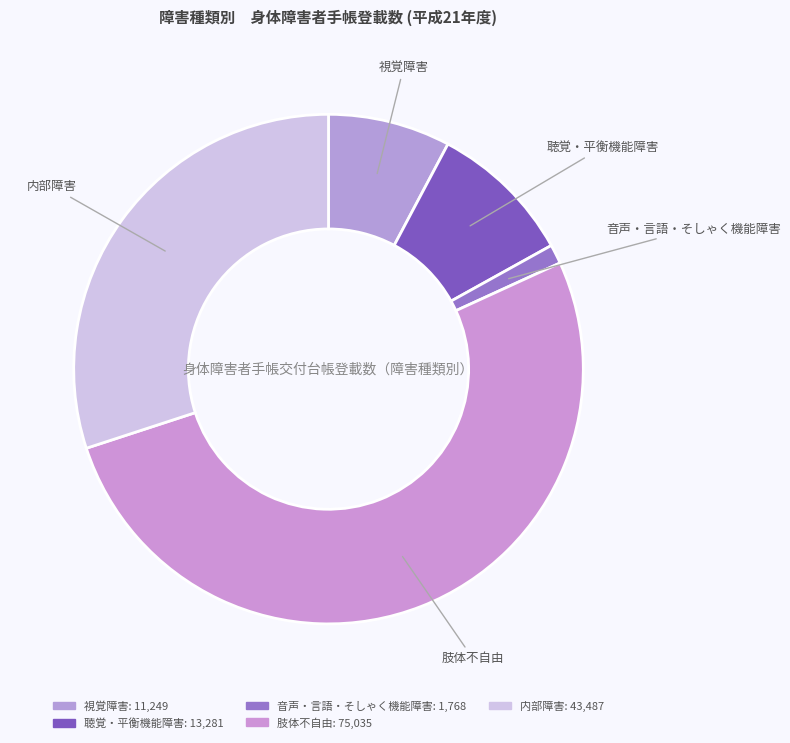

What percentage is the 肢体不自由 slice, to the nearest percent?

52%